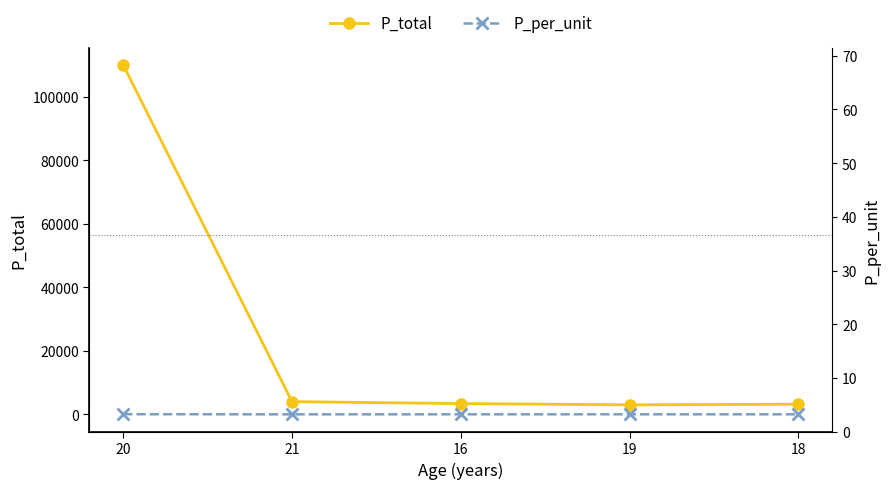

Does the chart display data point markers on the line(s)?

Yes